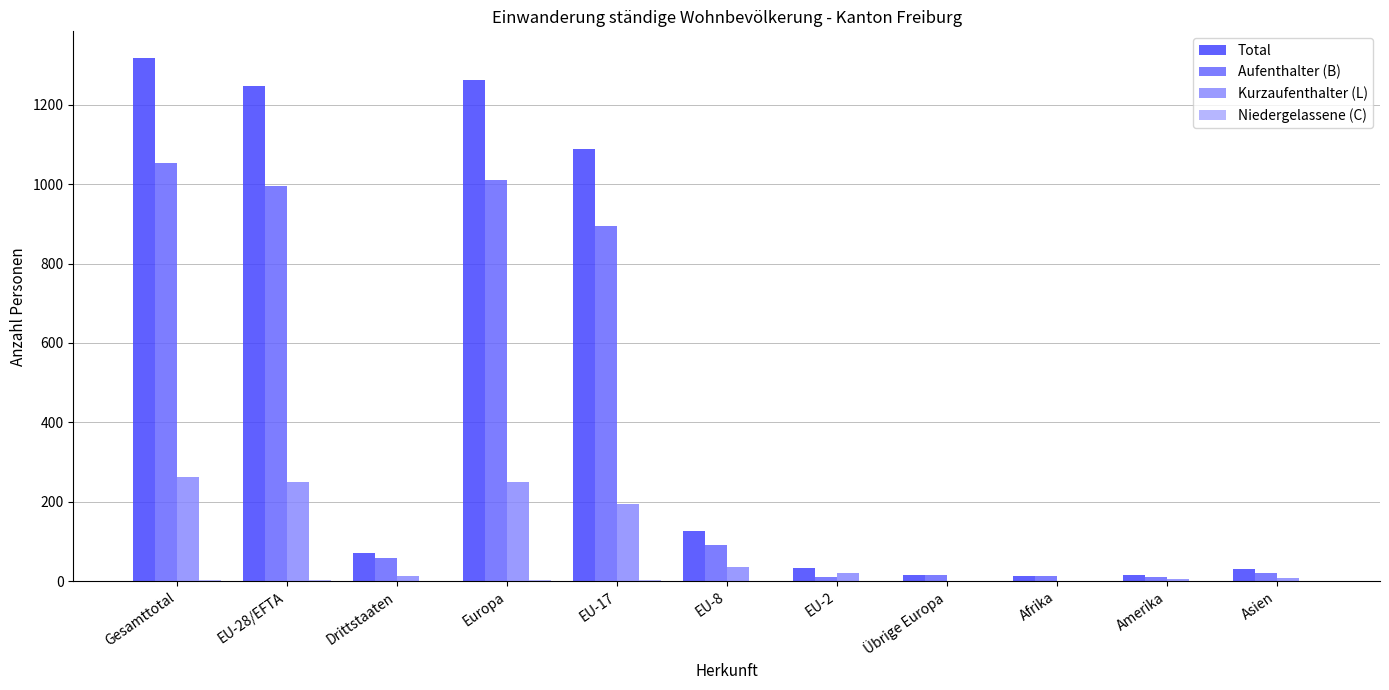

Which series has the largest range (max minus min)?

Total